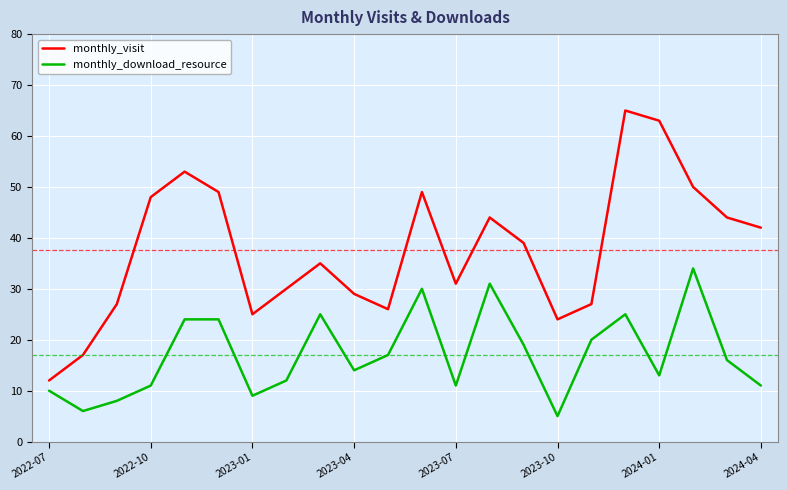

At how many categories does at least one series exceed 21?

20